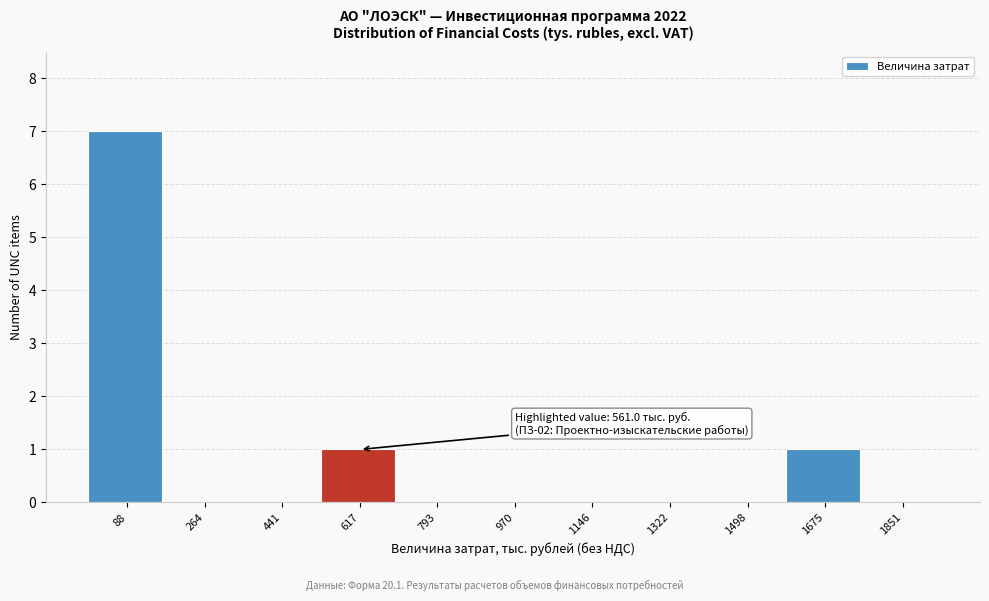

Over which range of the x-axis is the bar tallest?

0 to 180